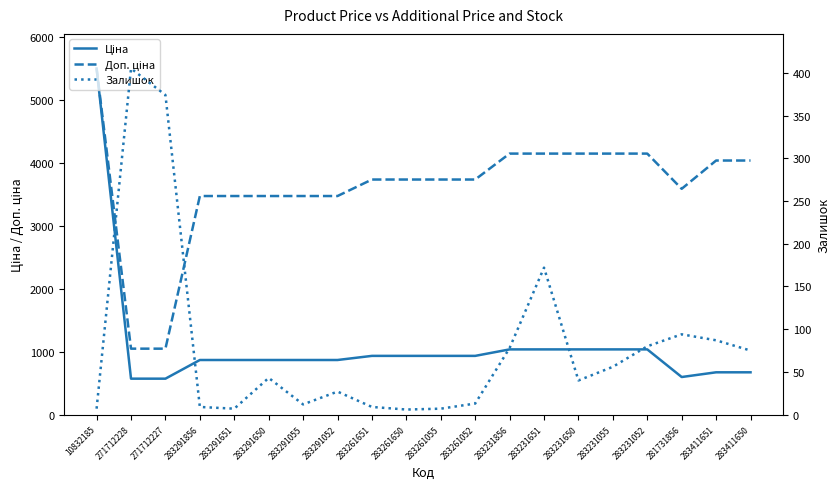

True or false: Залишок has more than 2 interior local peaks.

True